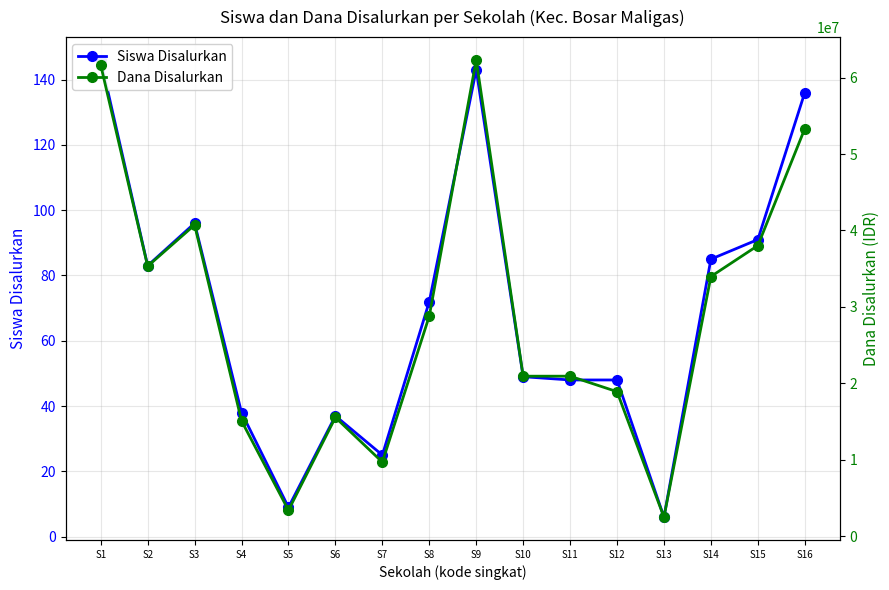

True or false: Siswa Disalurkan and Dana Disalurkan intersect in this chart.

False